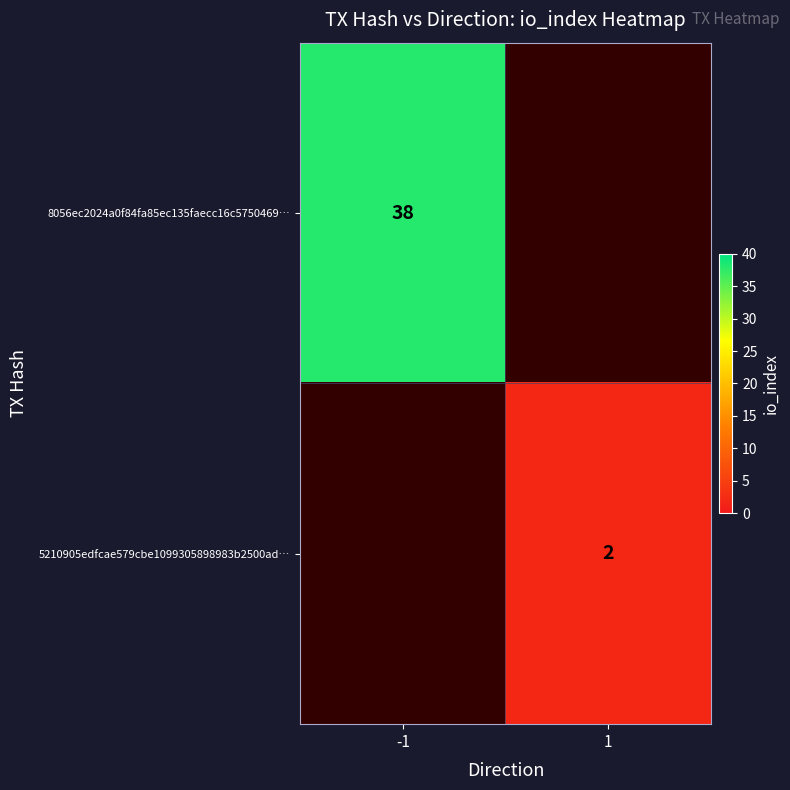

Is it true that 8056ec2024a0f84fa85ec135faecc16c5750469… equals 66 at -1?

False